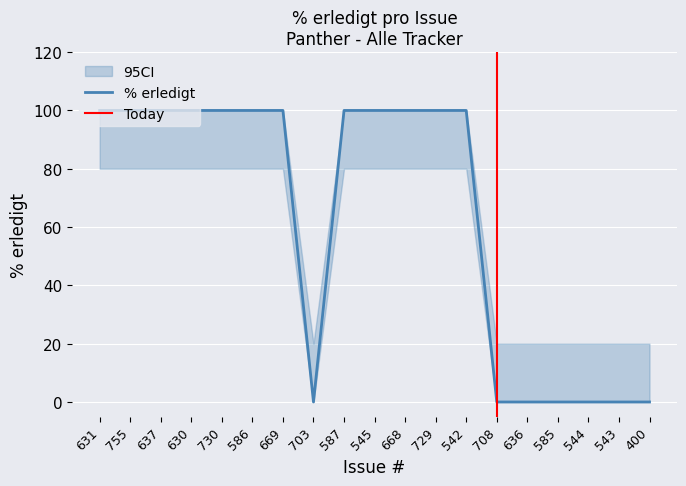

What position from the right is 631?

19